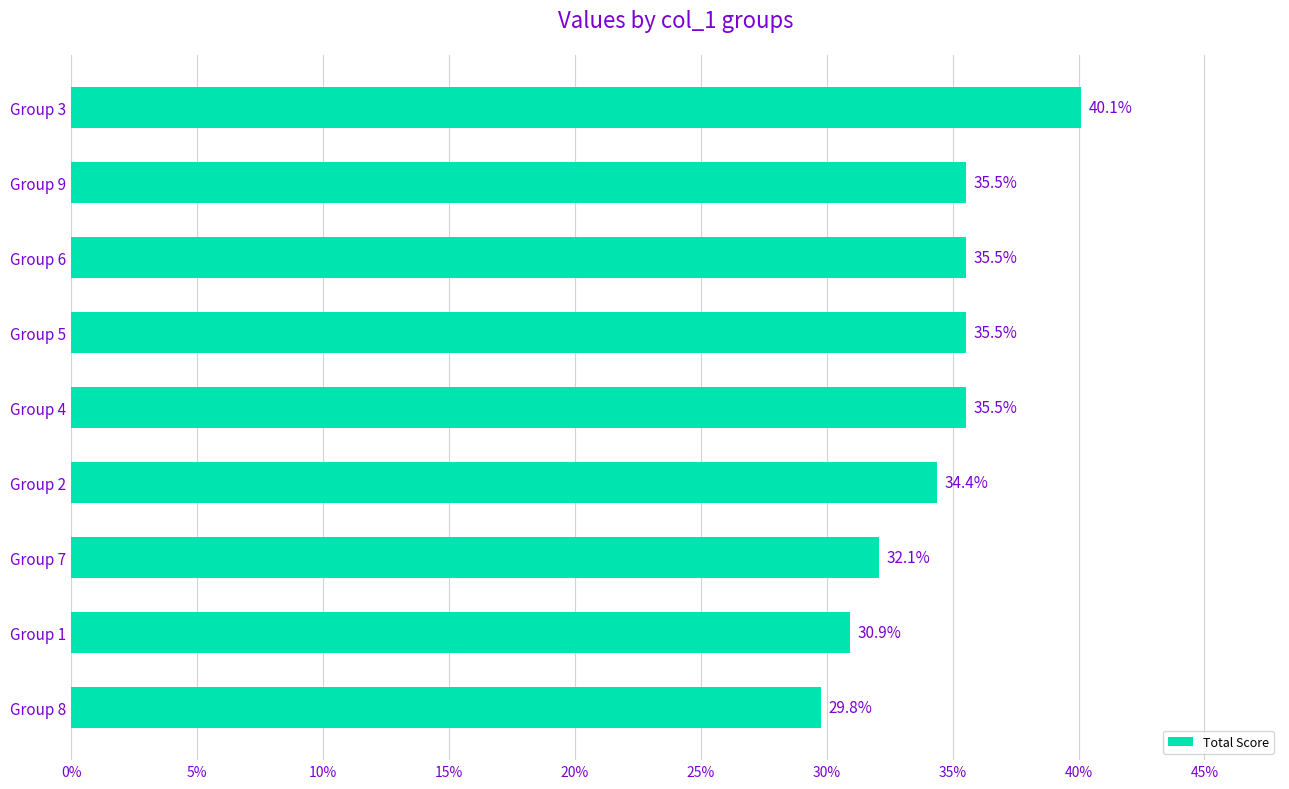

Reading bottom to top, list all the values displayed in this chart.

29.8	30.9	32.1	34.4	35.5	35.5	35.5	35.5	40.1